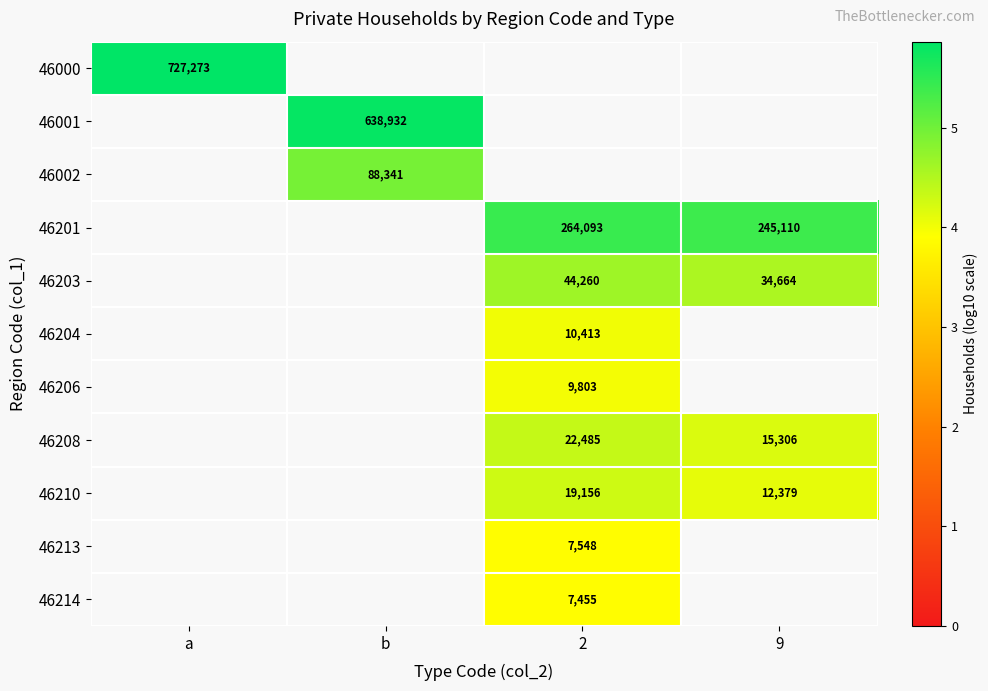

Is the value of 46201 at 2 greater than the value of 46203 at 2?

Yes